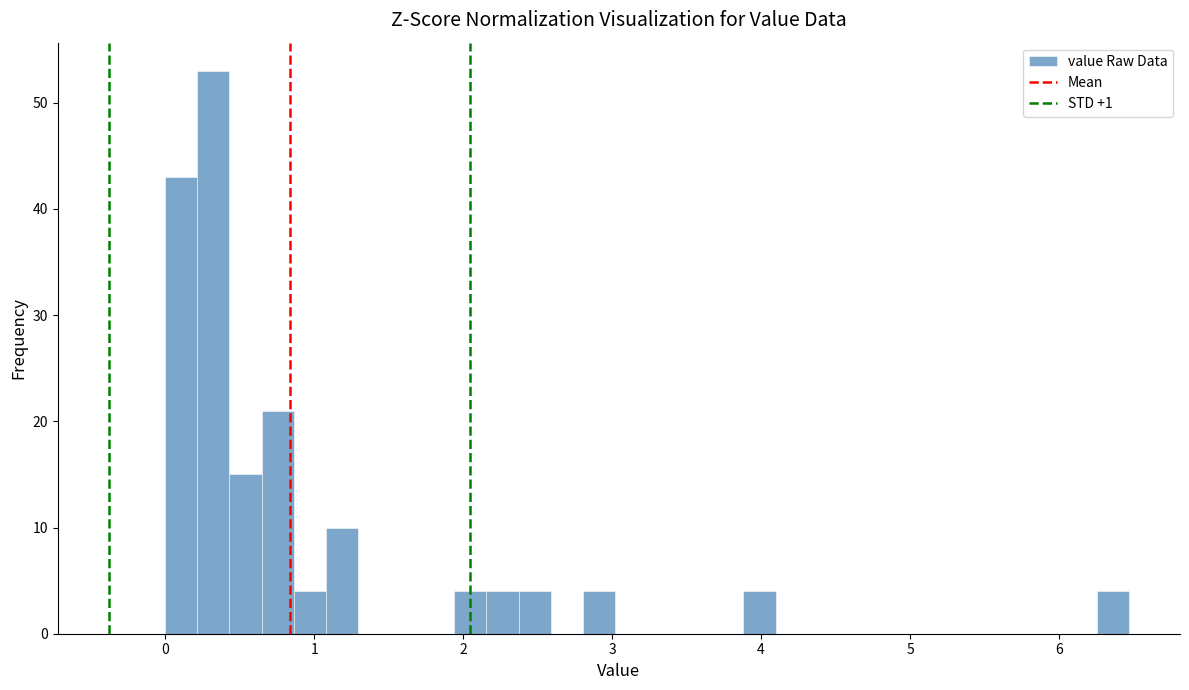

Around what value on the x-axis is the tallest bar? Give the approximate position of its centre, as read against the axis.

0.3